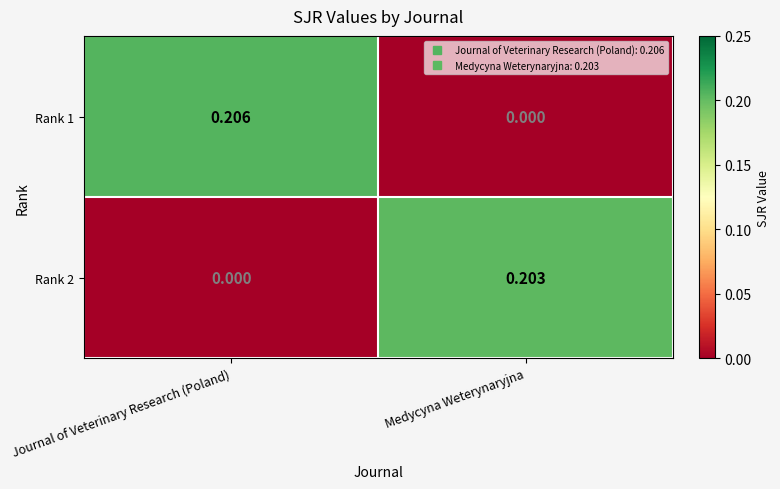

Where is Rank 1 nearest to the value 0?

Medycyna Weterynaryjna